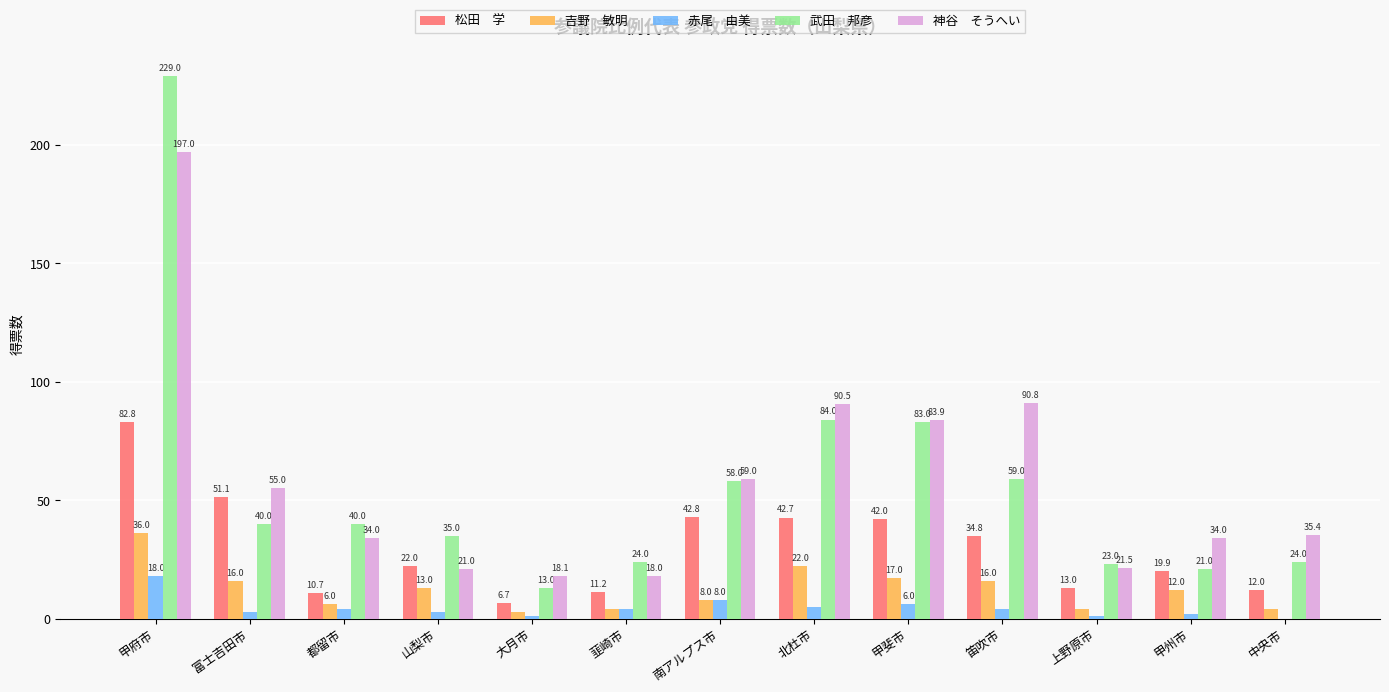

At which category is the sum across all series the highest?

甲府市